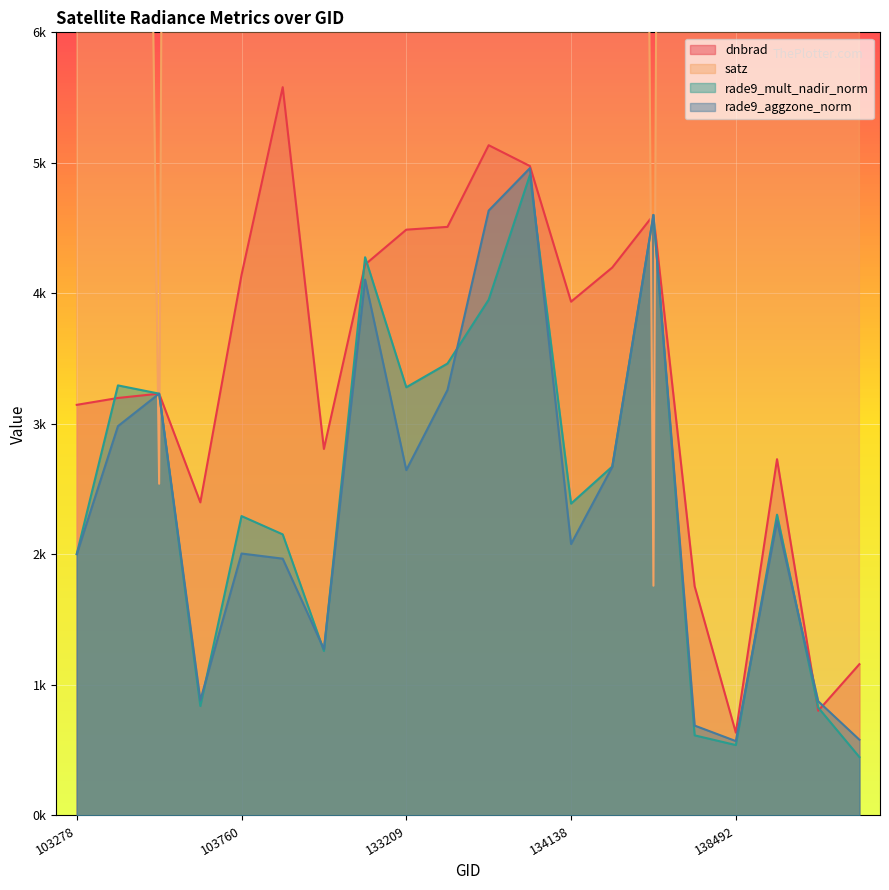

Which series has the largest total across all categories?

satz